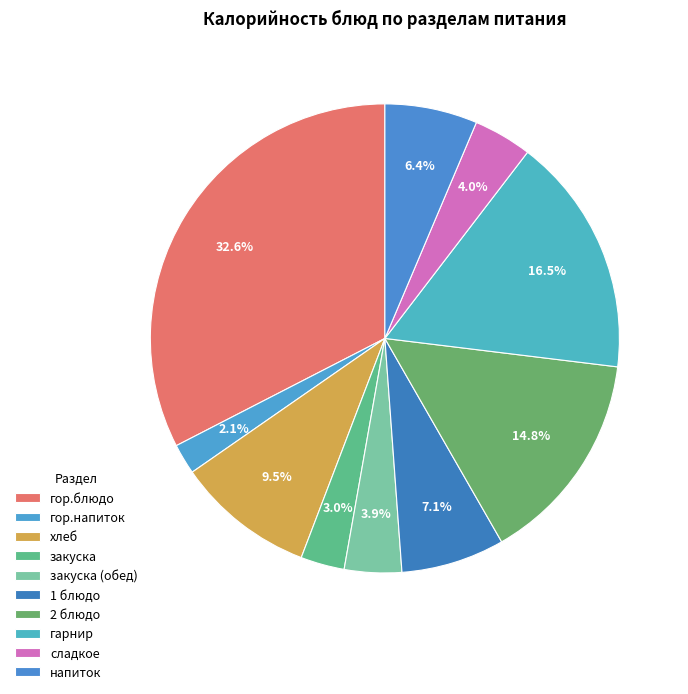

Count the number of slices in the pie.

10